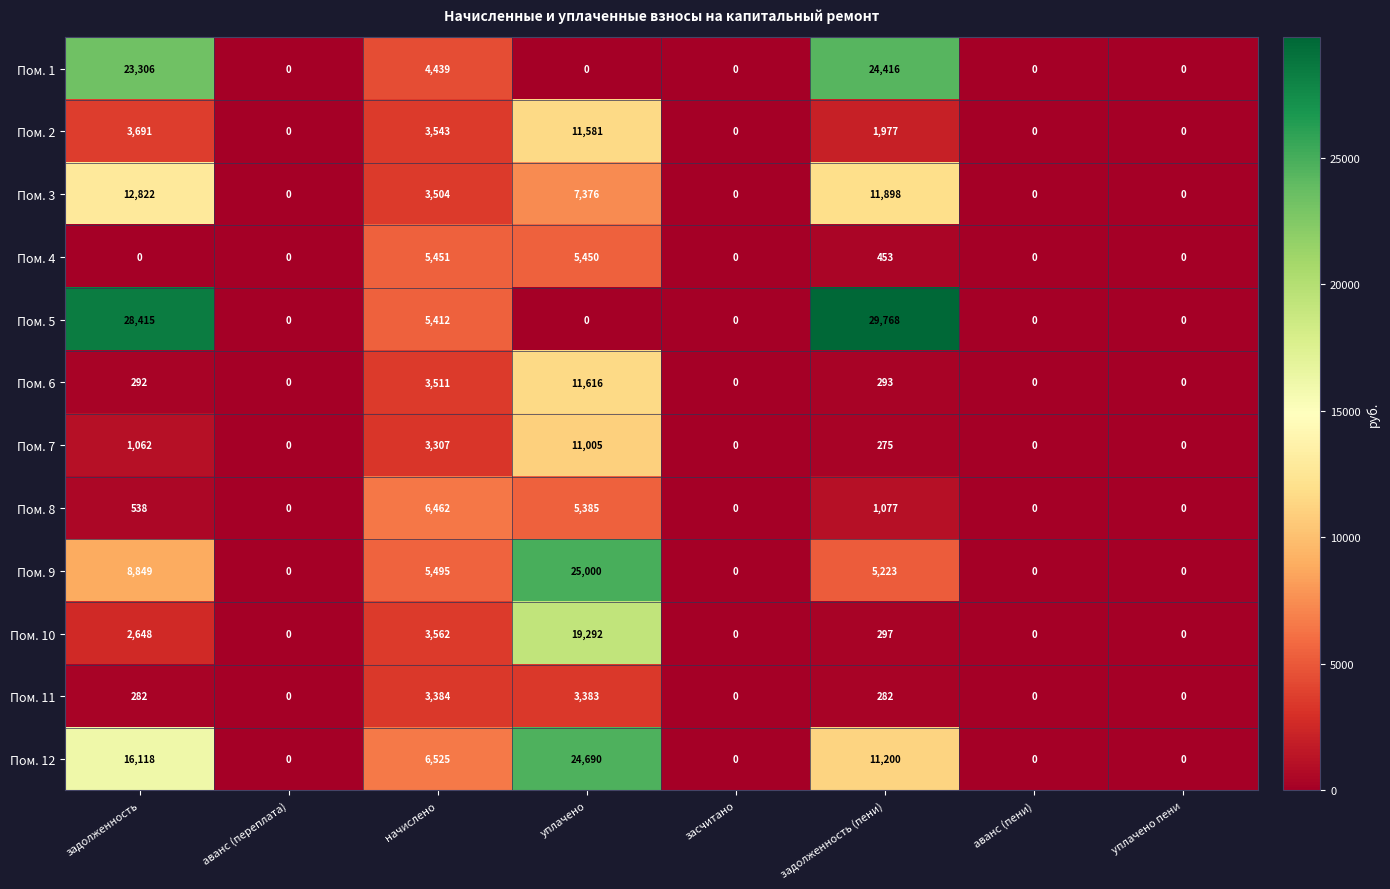

How many Пом. 12 values are between 0 and 16118?

7